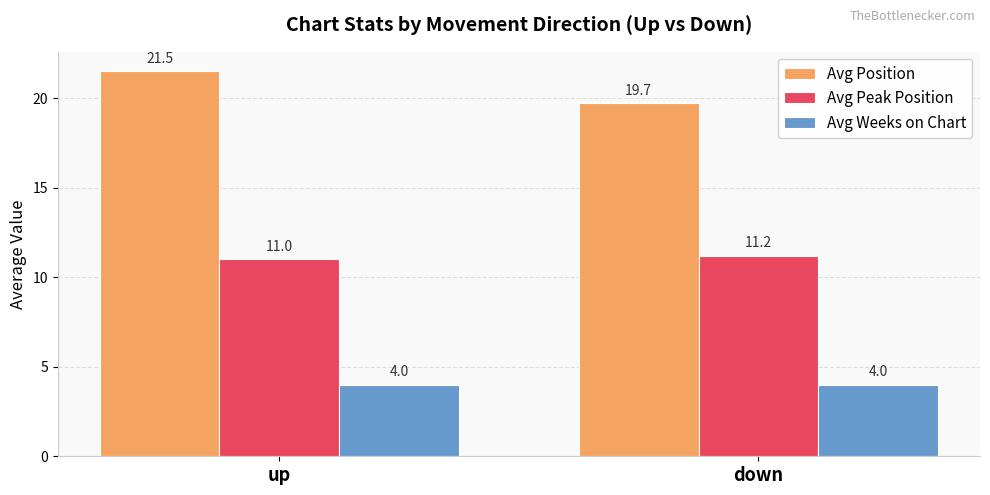

True or false: Avg Position has a value of 19.7 at down.

True